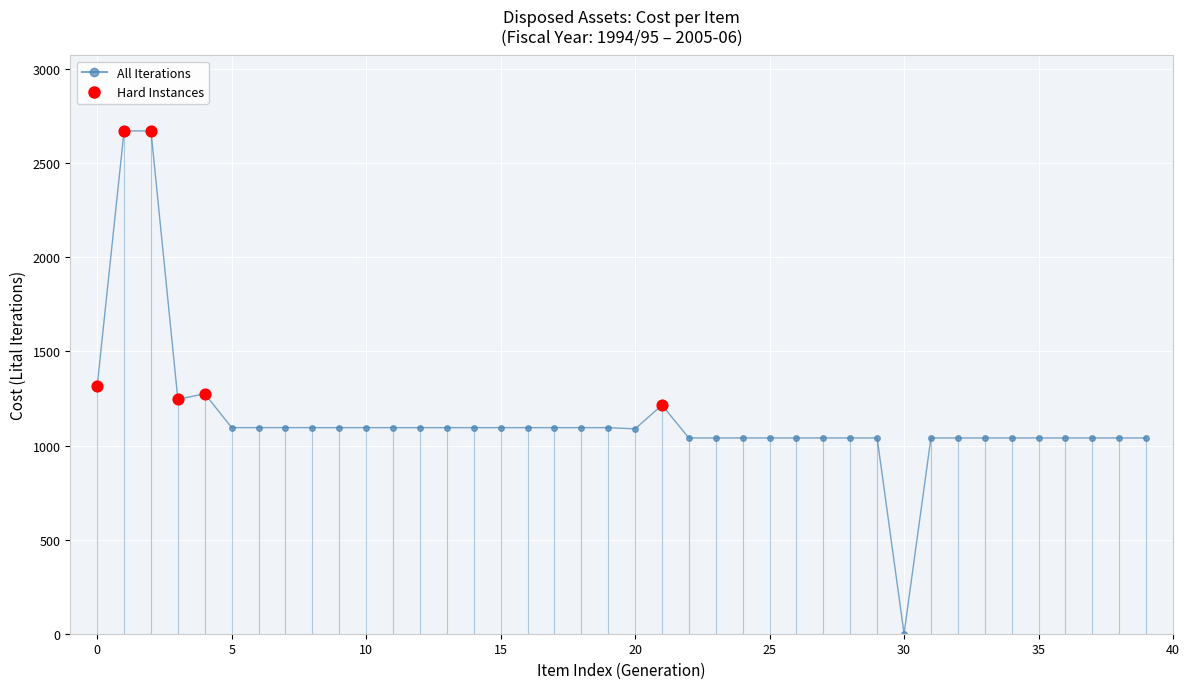

What is the difference between the maximum and minimum values?

2671.9